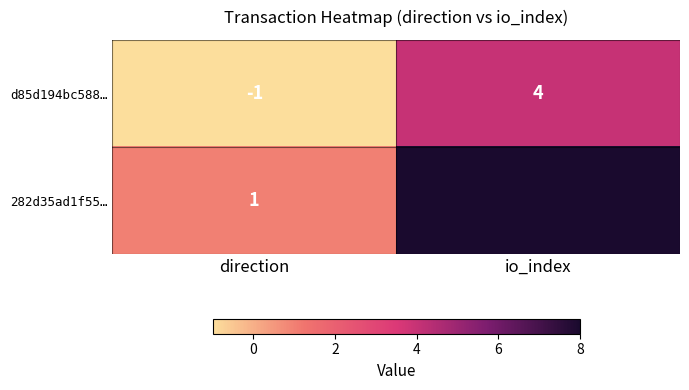

What is the difference between the maximum and minimum values in the 282d35ad1f55… series?

7